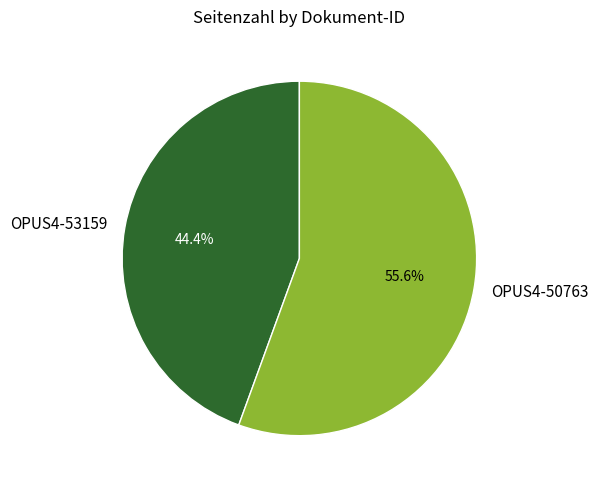

How many segments does this pie chart have?

2